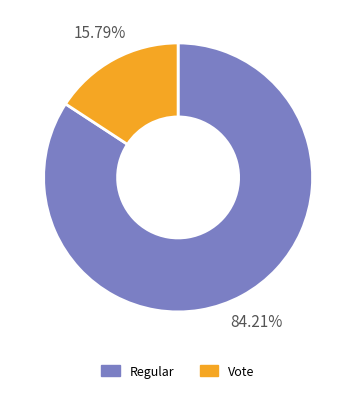

Rank the categories by value from lowest to highest.

Vote, Regular